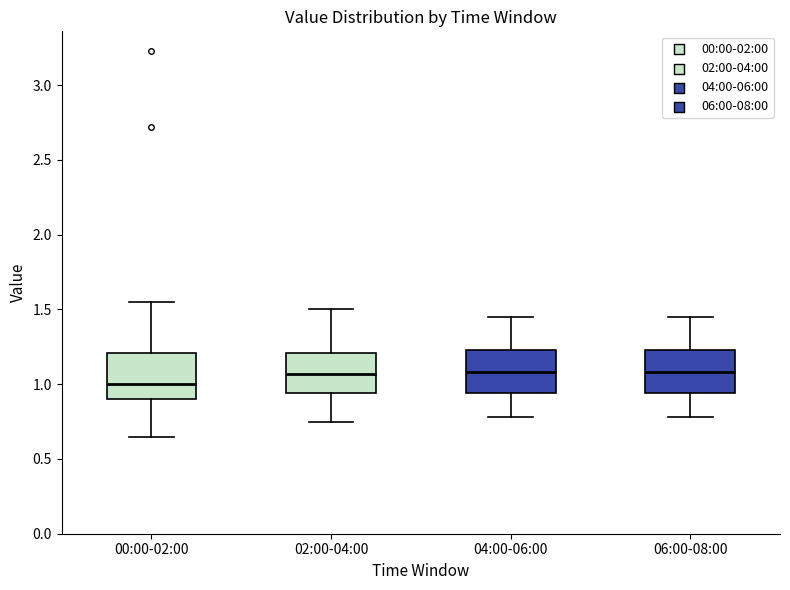

Reading left to right, read every box against the y-axis: the position of its median line, the range the box covers, and the ends of its whiskers. The values are not printed on the chart, so give them approximately, as read against the axis.

00:00-02:00: median 1.00, box 0.90 to 1.20, whiskers 0.65 to 1.55
02:00-04:00: median 1.05, box 0.95 to 1.20, whiskers 0.75 to 1.50
04:00-06:00: median 1.10, box 0.95 to 1.25, whiskers 0.80 to 1.45
06:00-08:00: median 1.10, box 0.95 to 1.25, whiskers 0.80 to 1.45